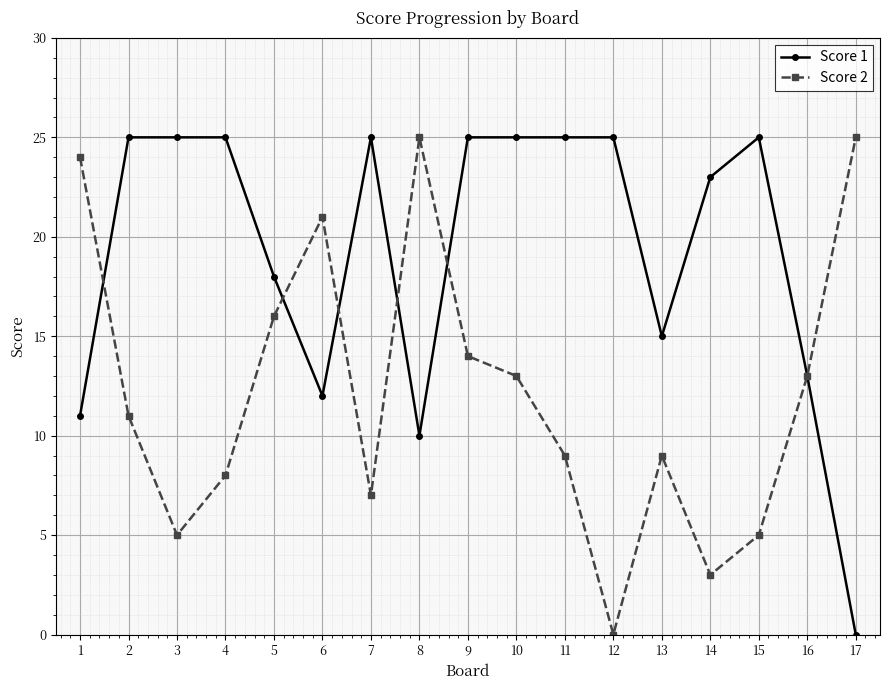

What is the sum of all Score 2 values?

208